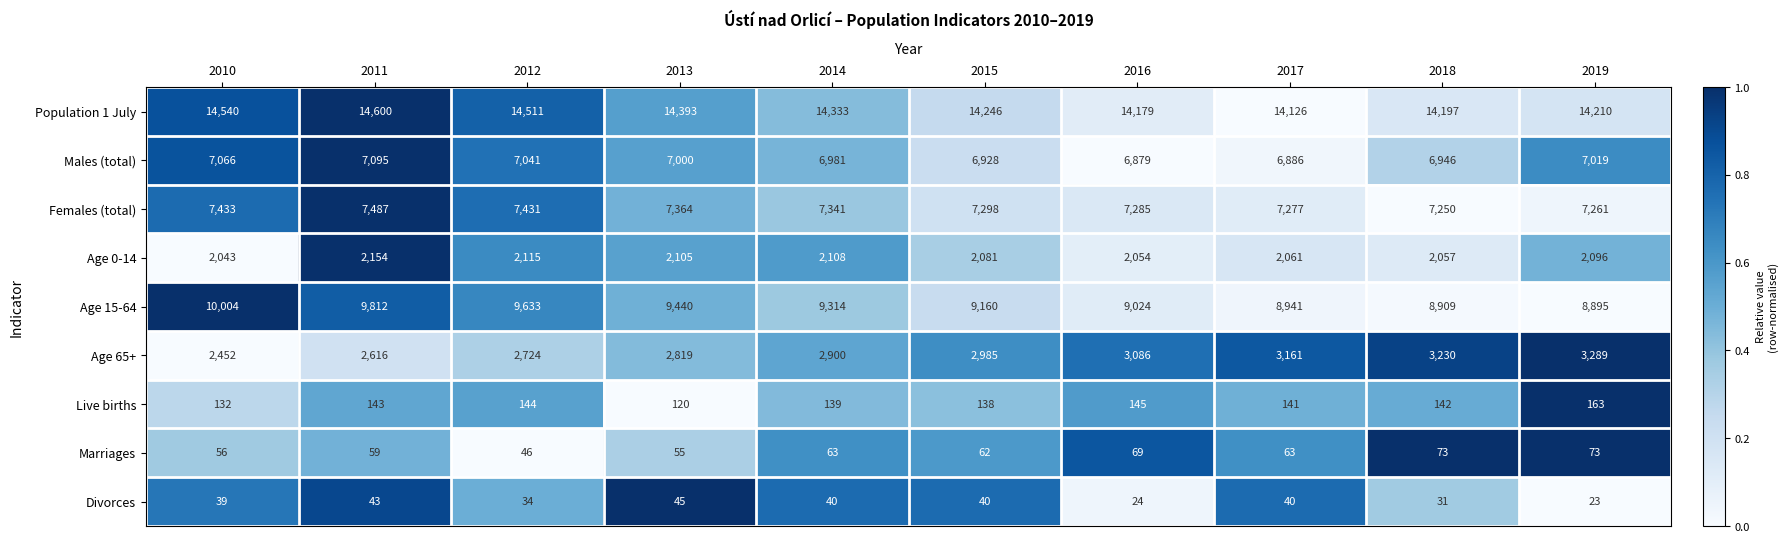

The value of Live births at 2013 is 32. True or false?

False